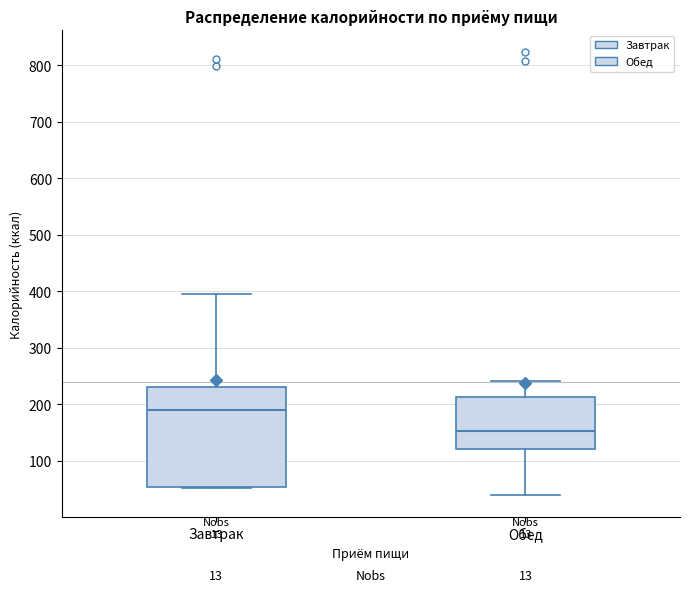

Comparing the boxes themselves (not the whiskers), which one is the tallest?

Завтрак